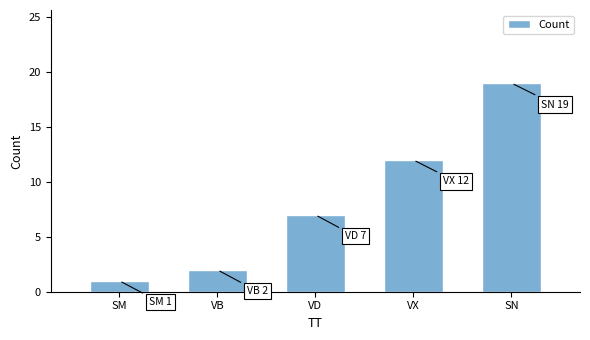

List the labels in order of value, largest first.

SN, VX, VD, VB, SM